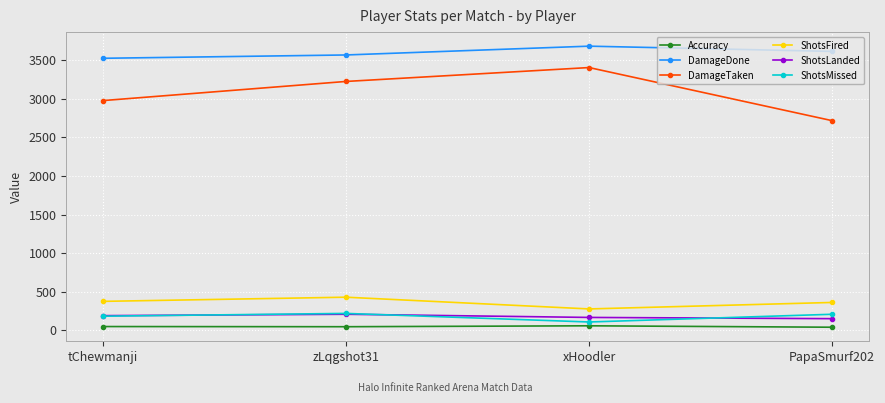

True or false: ShotsLanded and ShotsFired intersect in this chart.

False